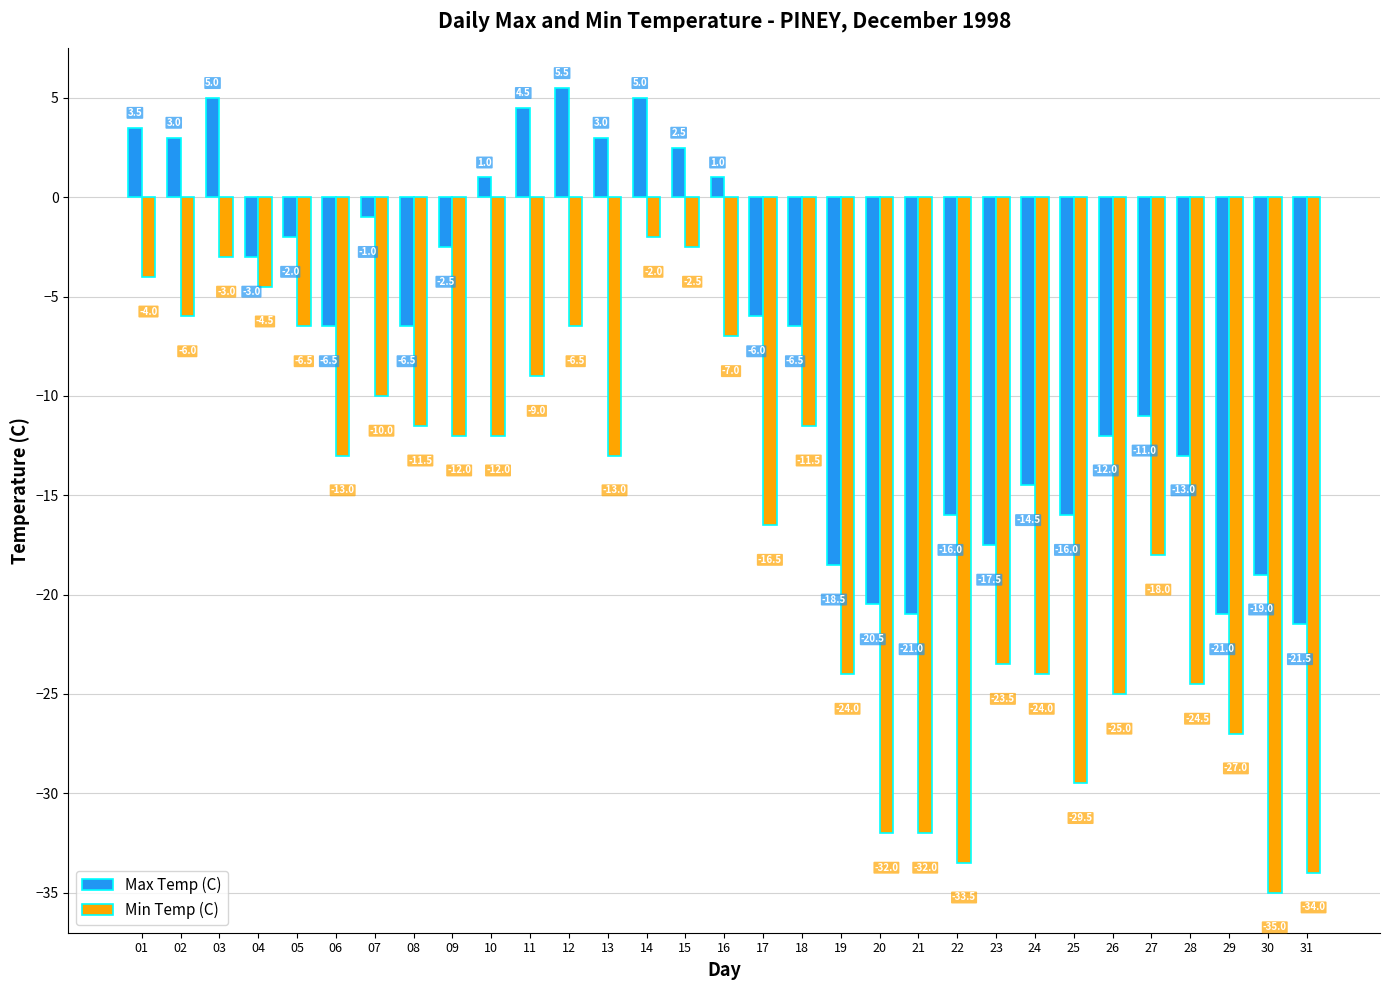

What is the difference between the highest and lowest values at 08?

5.0